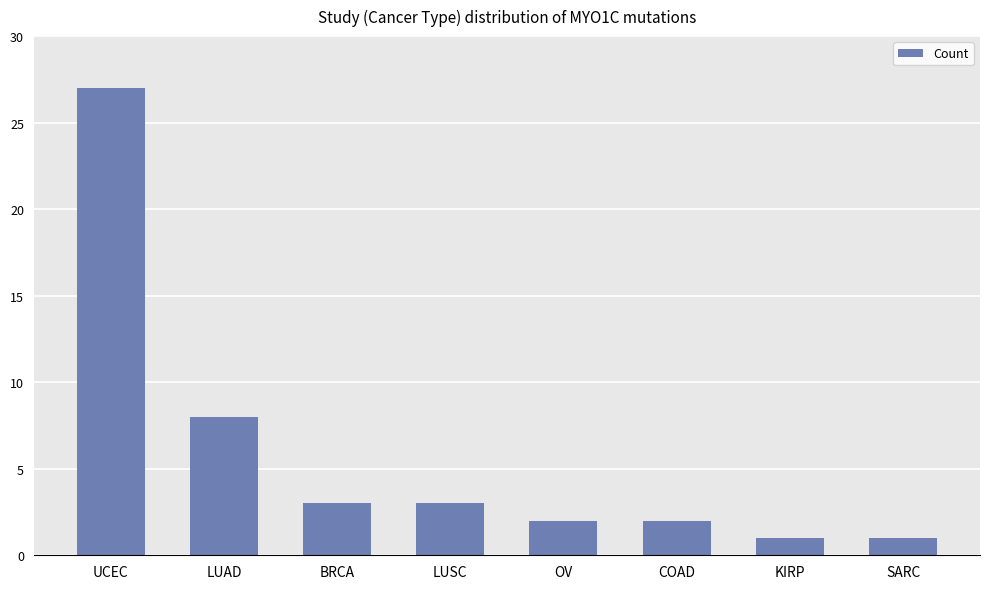

What is the label of the 2nd bar from the left?

LUAD